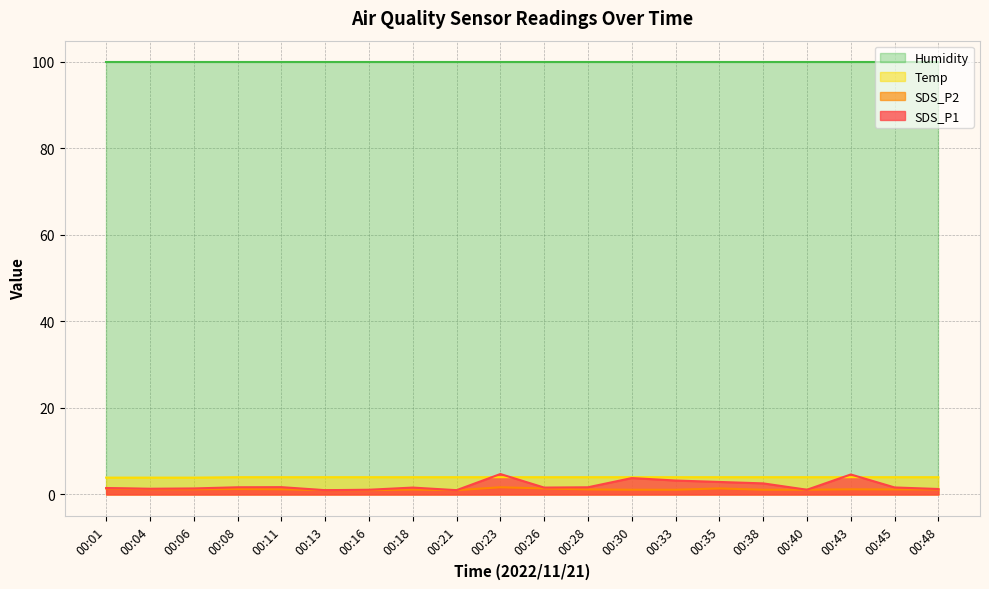

Is it true that SDS_P1 equals 1.6 at 00:45?

True